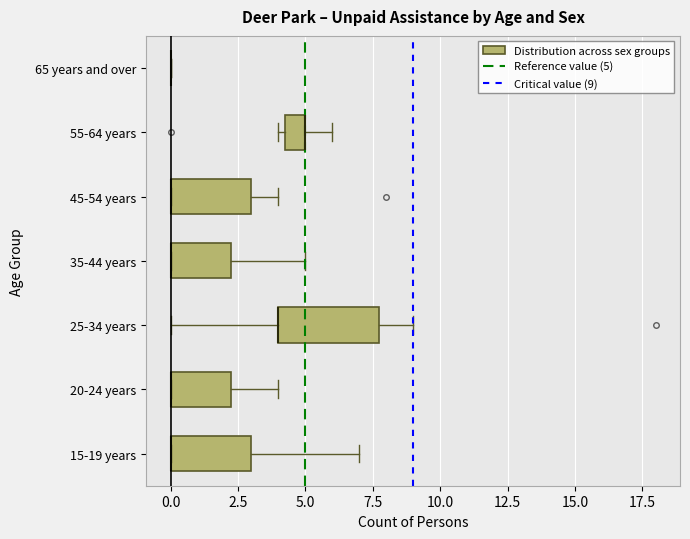

Reading bottom to top, transcribe this box plot: for each box, give where its median line is, the range the box spans, and where its two whiskers end, as read against the x-axis. The values are not printed on the chart, so give them approximately, as read against the axis.

15-19 years: median 0.0 (drawn on the box's left edge), box 0.0 to 3.0, whiskers 0.0 to 7.0
20-24 years: median 0.0 (drawn on the box's left edge), box 0.0 to 2.5, whiskers 0.0 to 4.0
25-34 years: median 4.0 (drawn on the box's left edge), box 4.0 to 8.0, whiskers 0.0 to 9.0
35-44 years: median 0.0 (drawn on the box's left edge), box 0.0 to 2.5, whiskers 0.0 to 5.0
45-54 years: median 0.0 (drawn on the box's left edge), box 0.0 to 3.0, whiskers 0.0 to 4.0
55-64 years: median 5.0 (drawn on the box's right edge), box 4.5 to 5.0, whiskers 4.0 to 6.0
65 years and over: box collapsed to a line at 0.0, whiskers 0.0 to 0.0